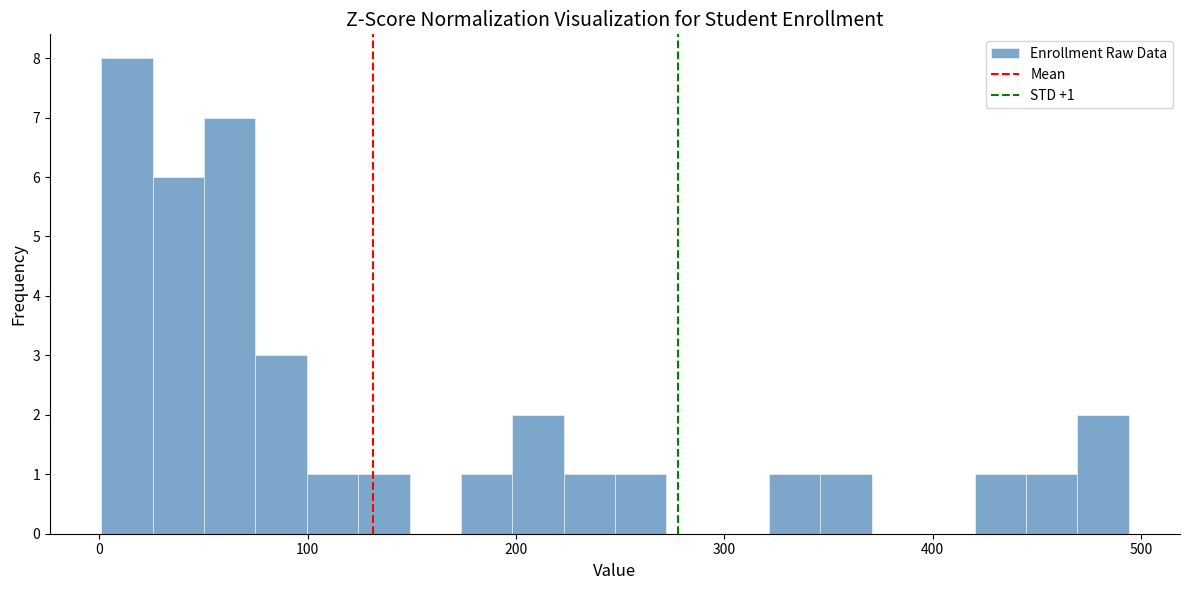

Read against the x-axis, roughly where is the centre of the tallest bar?

10